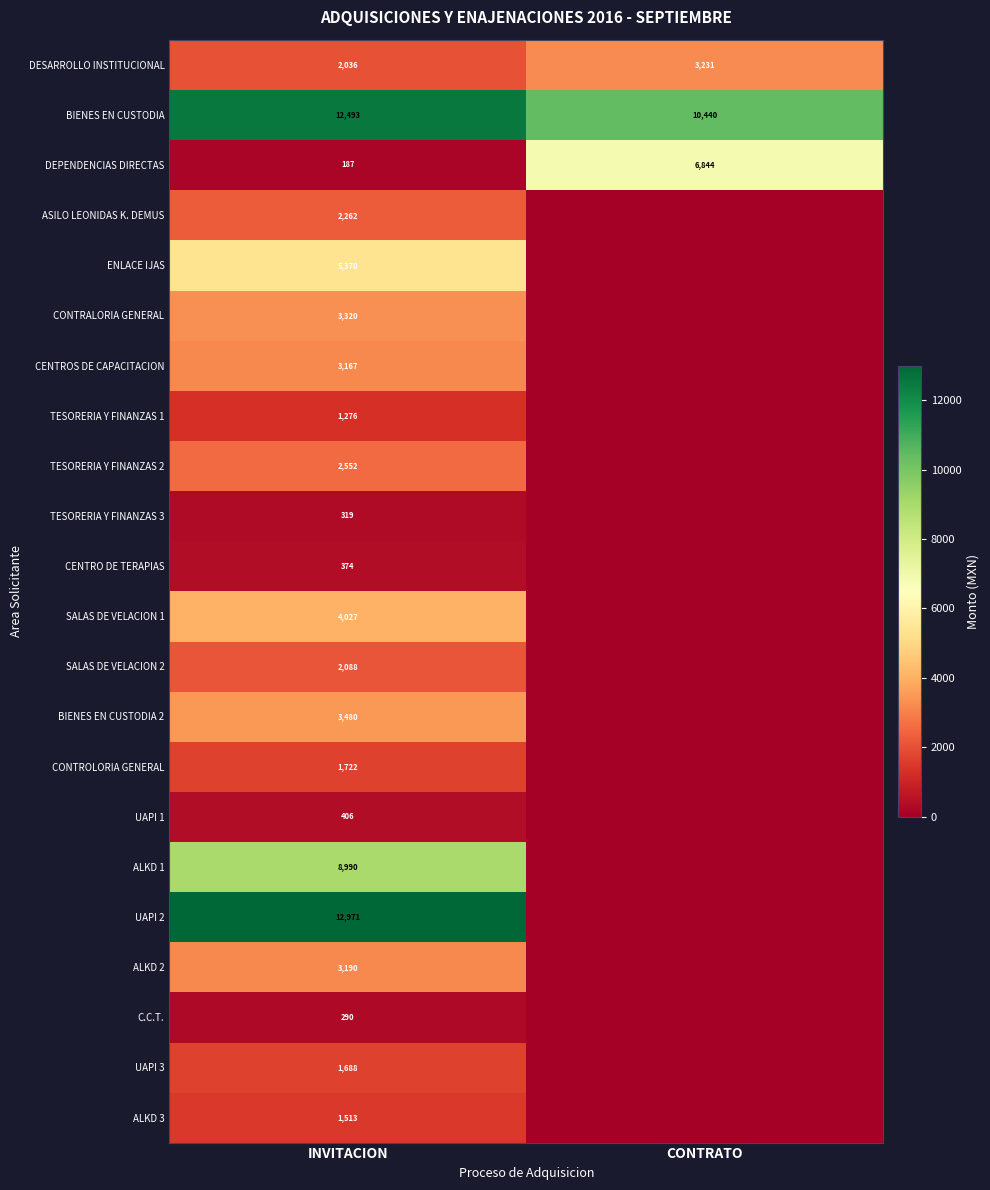

Rank the series at INVITACION from lowest to highest value.

DEPENDENCIAS DIRECTAS, C.C.T., TESORERIA Y FINANZAS 3, CENTRO DE TERAPIAS, UAPI 1, TESORERIA Y FINANZAS 1, ALKD 3, UAPI 3, CONTROLORIA GENERAL, DESARROLLO INSTITUCIONAL, SALAS DE VELACION 2, ASILO LEONIDAS K. DEMUS, TESORERIA Y FINANZAS 2, CENTROS DE CAPACITACION, ALKD 2, CONTRALORIA GENERAL, BIENES EN CUSTODIA 2, SALAS DE VELACION 1, ENLACE IJAS, ALKD 1, BIENES EN CUSTODIA, UAPI 2